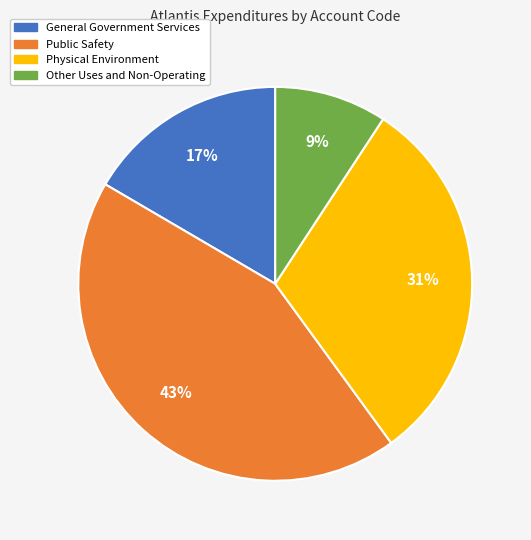

True or false: Physical Environment accounts for 36% of the total.

False